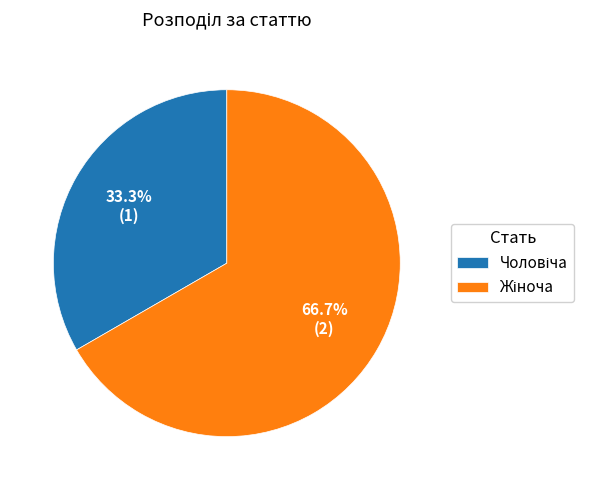

Is there a majority slice in this chart?

Yes